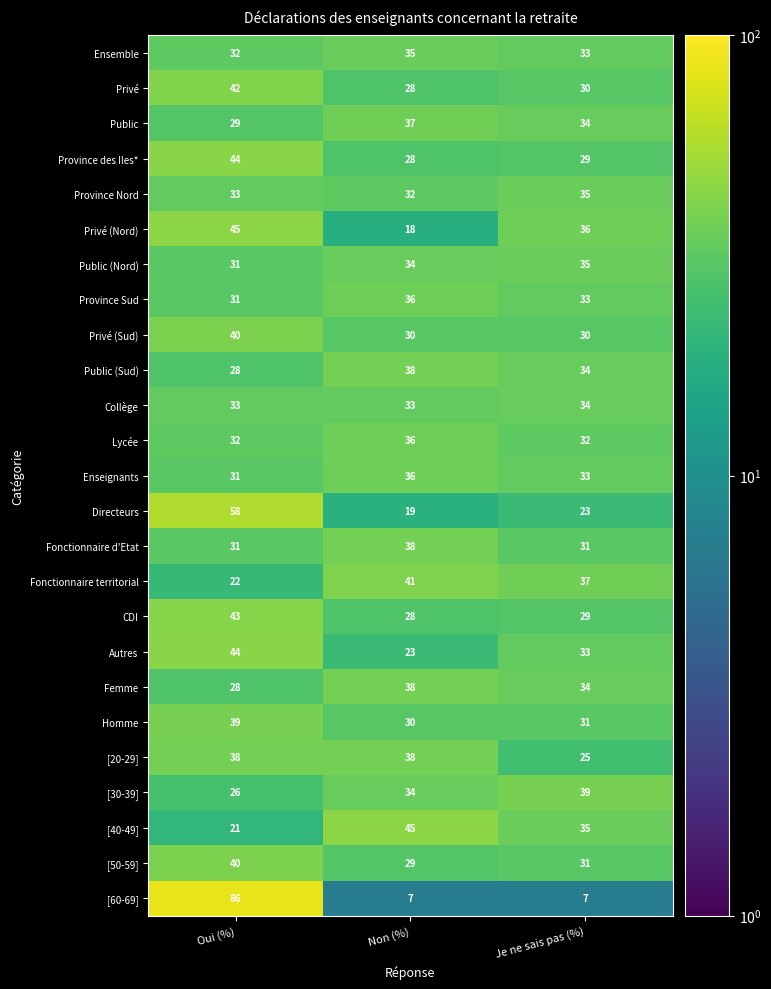

Rank the categories by Femme value from lowest to highest.

Oui (%), Je ne sais pas (%), Non (%)